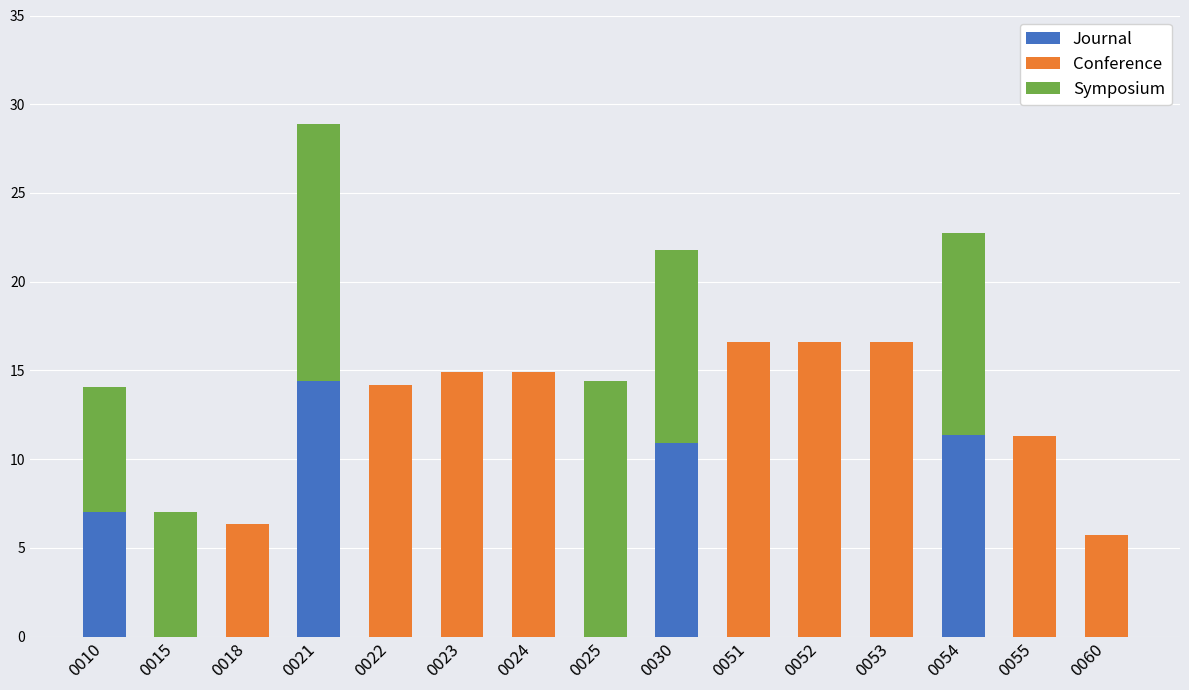

What are all the series names shown in the legend?

Journal, Conference, Symposium